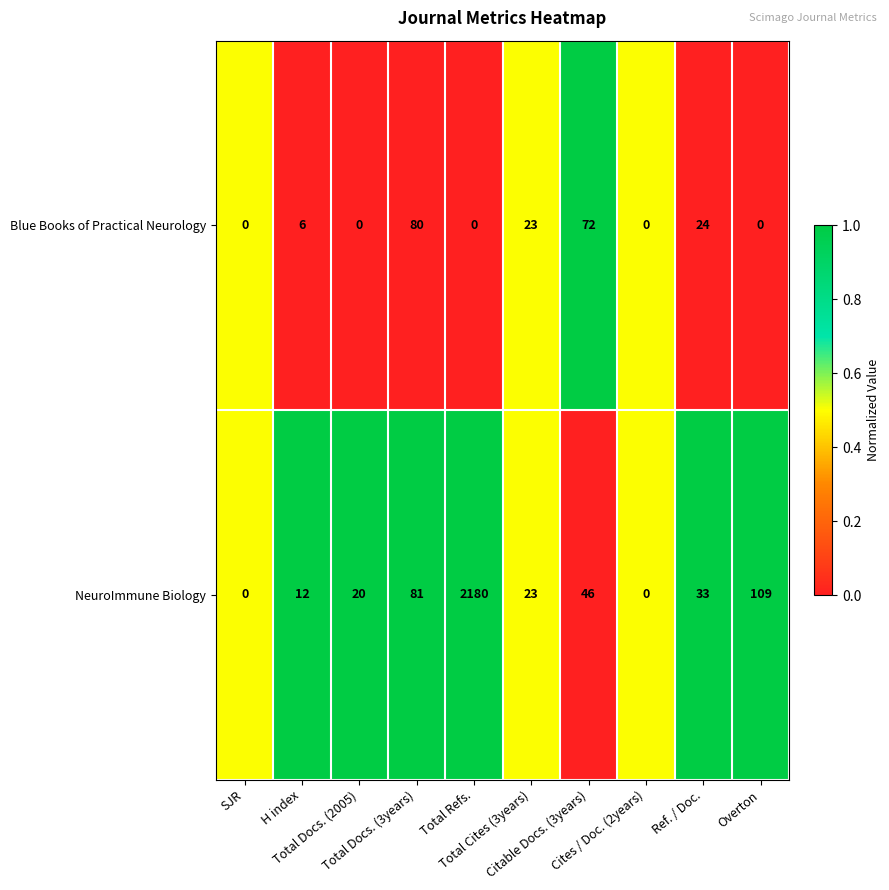

List the series in order of their overall mean, lowest first.

Blue Books of Practical Neurology, NeuroImmune Biology